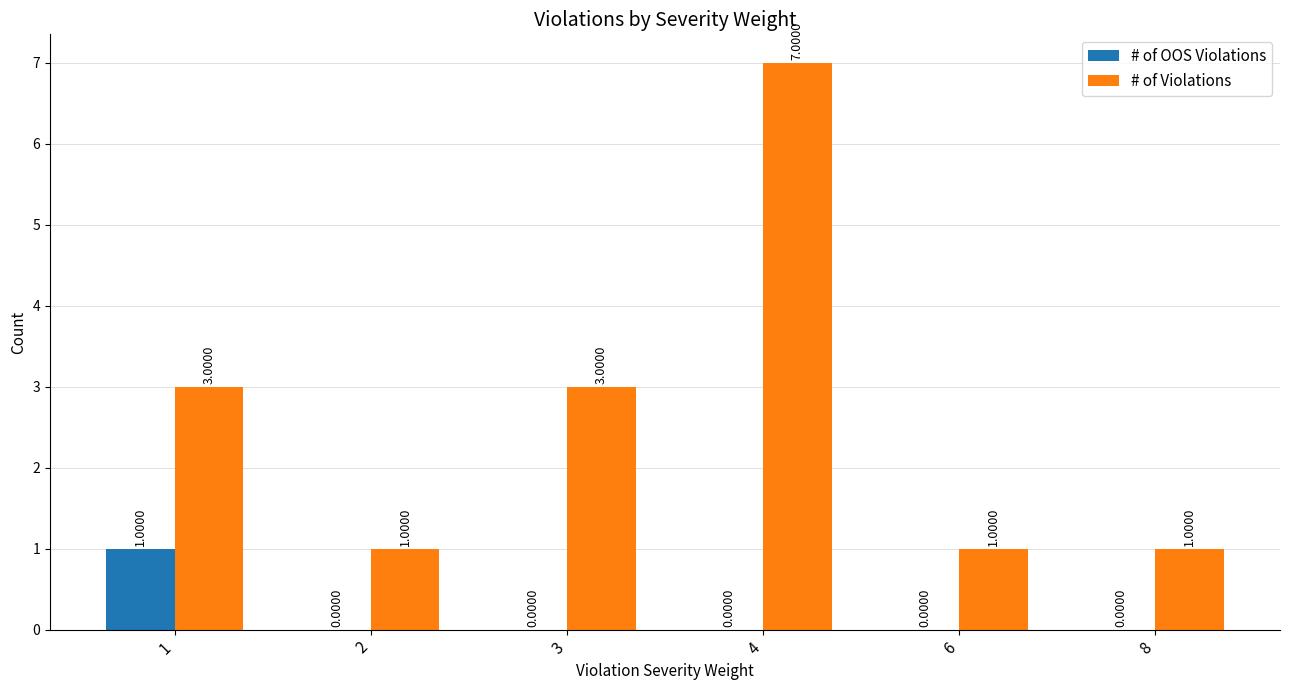

Which series changed the most between 3 and 4?

# of Violations